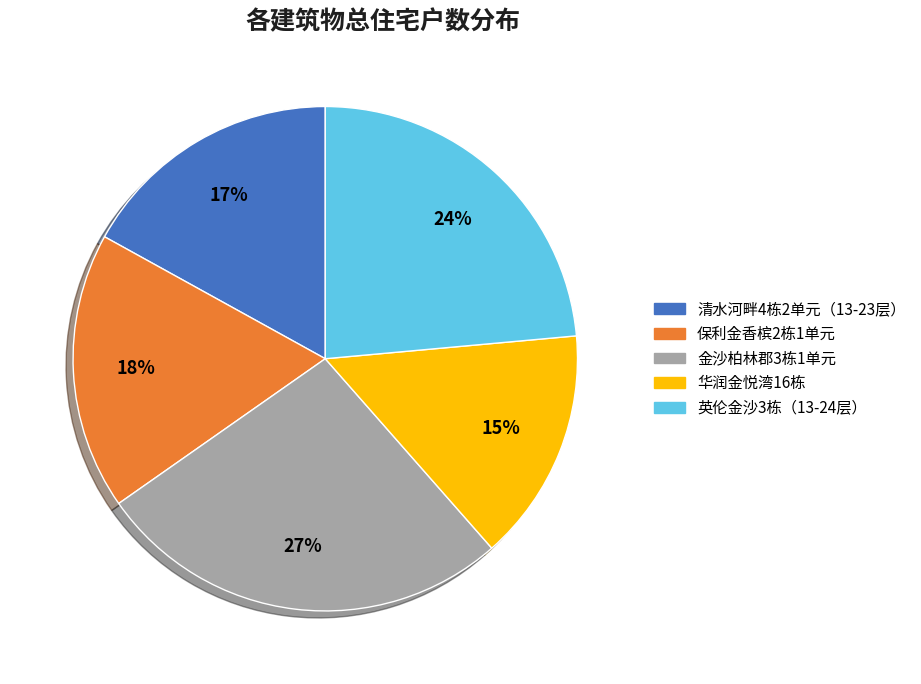

Is the sum of 英伦金沙3栋（13-24层） and 华润金悦湾16栋 greater than half?

No